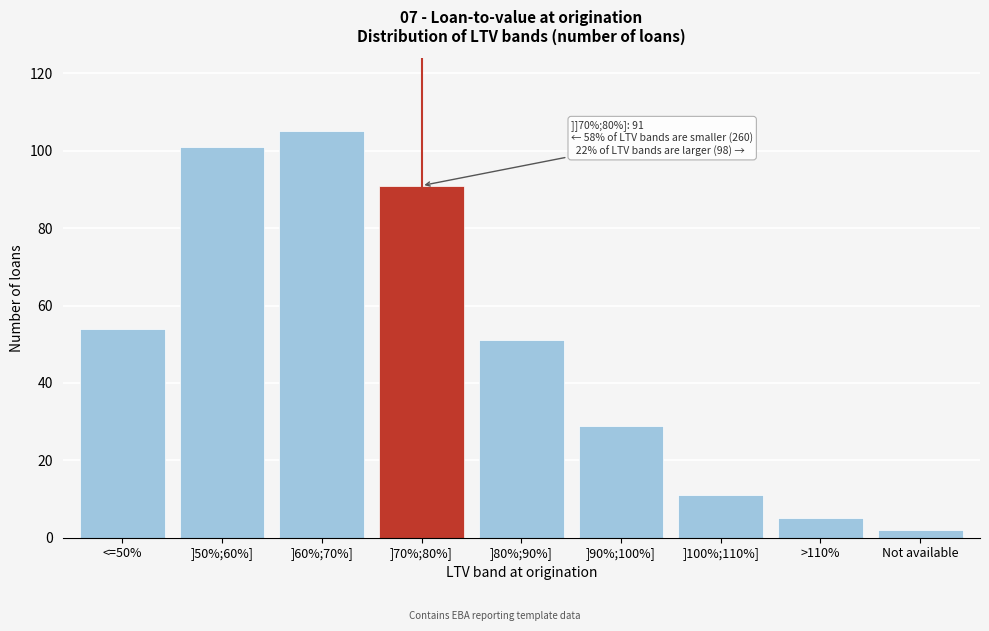

Reading left to right, extract all data points from this chart.

<=50%=54	]50%;60%]=101	]60%;70%]=105	]70%;80%]=91	]80%;90%]=51	]90%;100%]=29	]100%;110%]=11	>110%=5	Not available=2